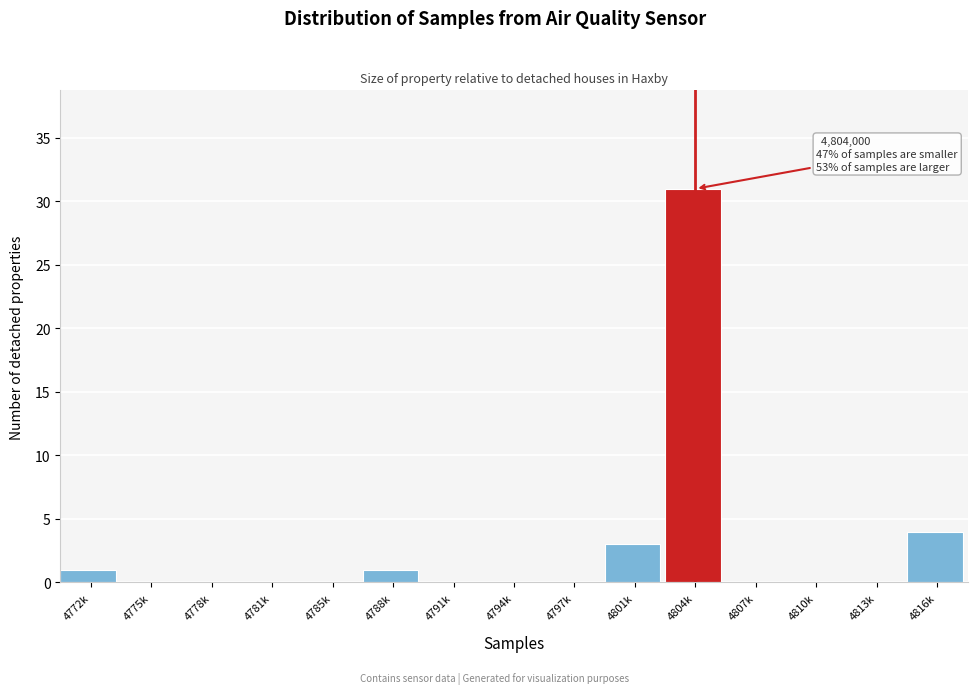

Reading left to right, transcribe all the data shown in this chart.

4772k=1	4775k=0	4778k=0	4781k=0	4785k=0	4788k=1	4791k=0	4794k=0	4797k=0	4801k=3	4804k=31	4807k=0	4810k=0	4813k=0	4816k=4